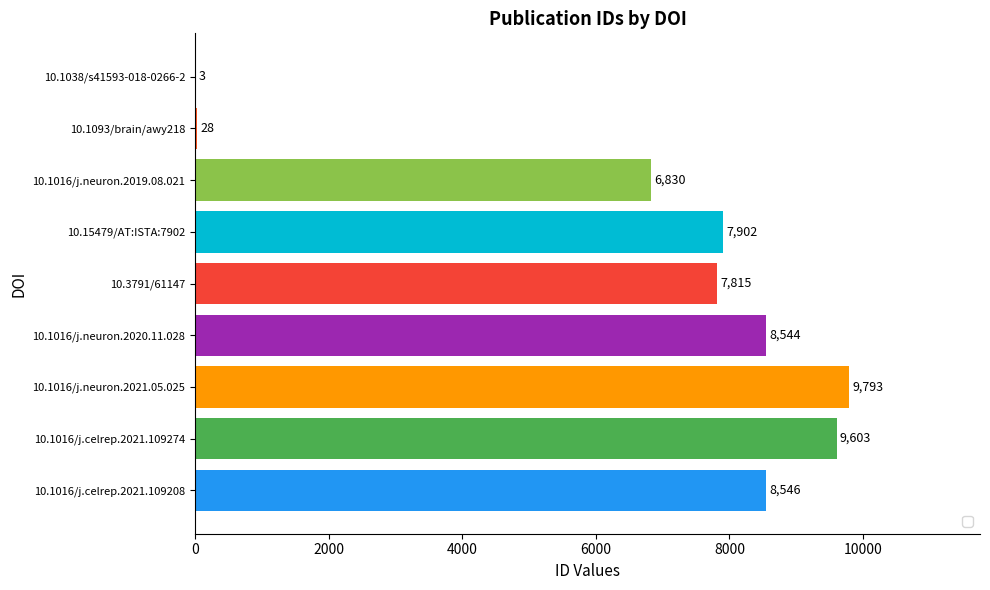

What is the greatest value displayed?

9793